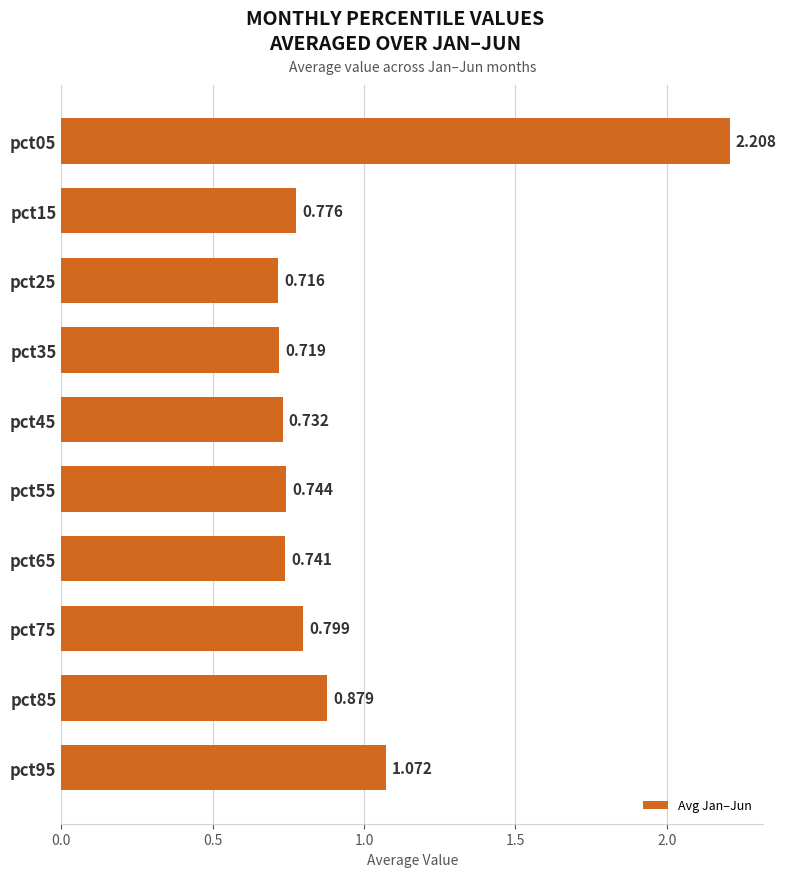

What is the difference between the maximum and minimum values?

1.5